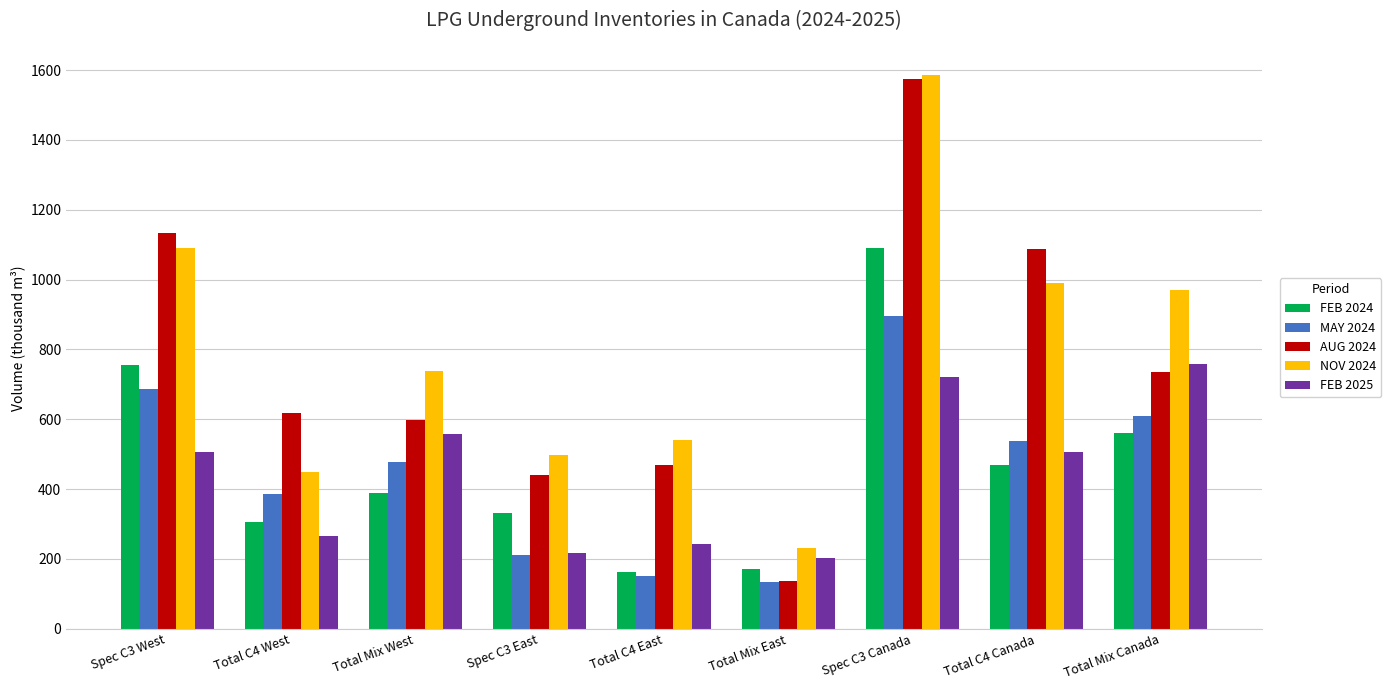

True or false: FEB 2024 has a value of 497.5 at Total C4 West.

False